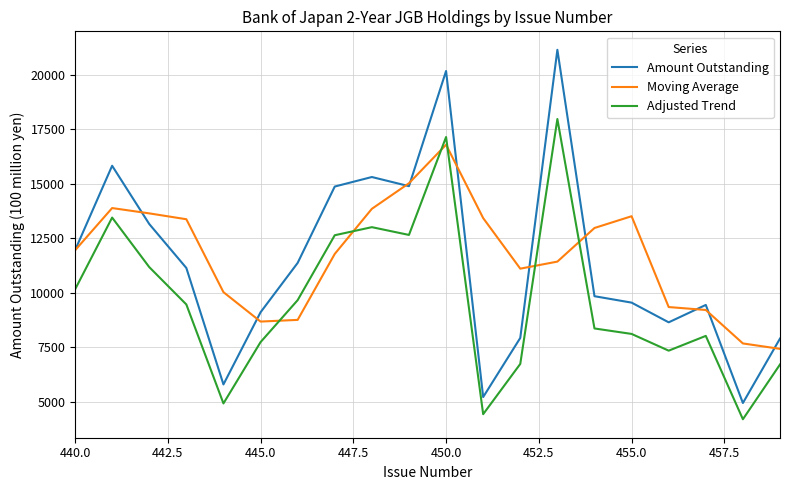

True or false: Adjusted Trend and Amount Outstanding intersect in this chart.

False